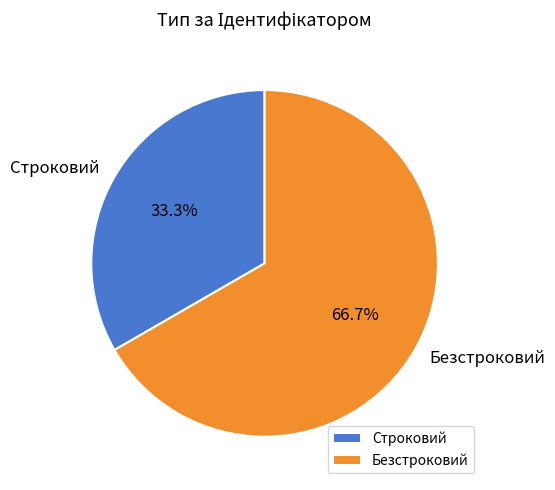

Count the number of slices in the pie.

2